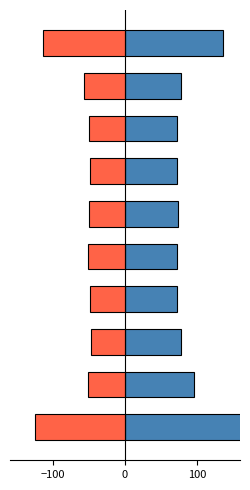

What are all the series names shown in the legend?

Positive, Negative